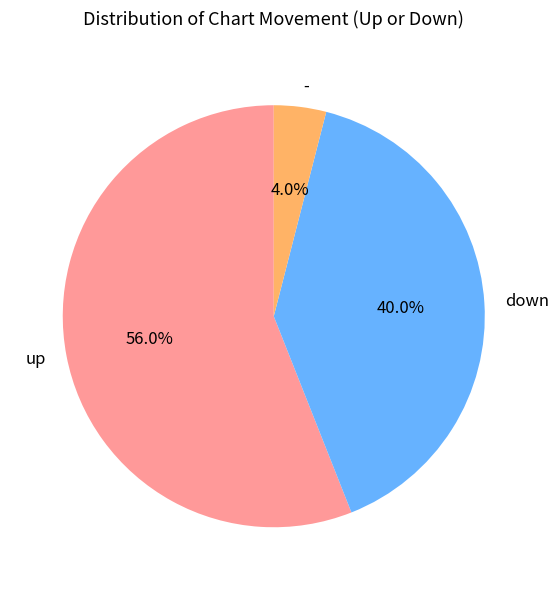

Does any single category account for the majority?

Yes